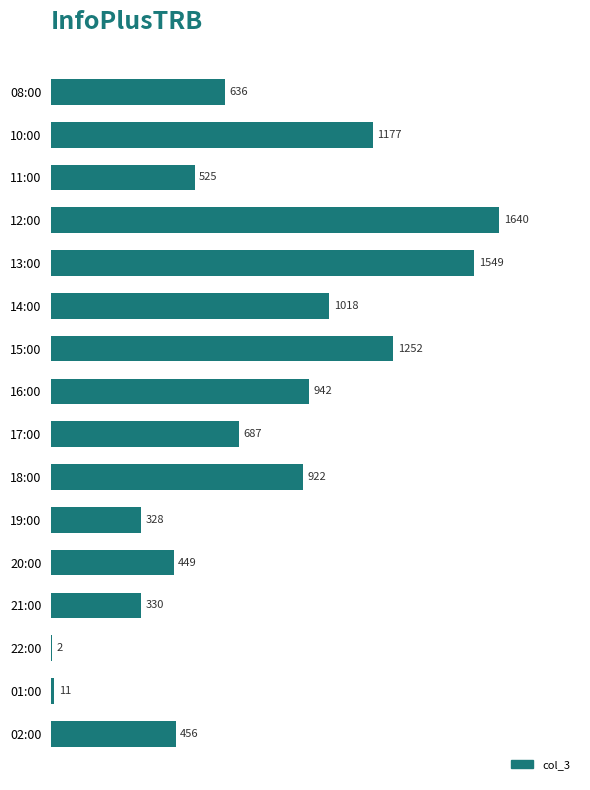

What is the sum of the values at 21:00 and 08:00?

966